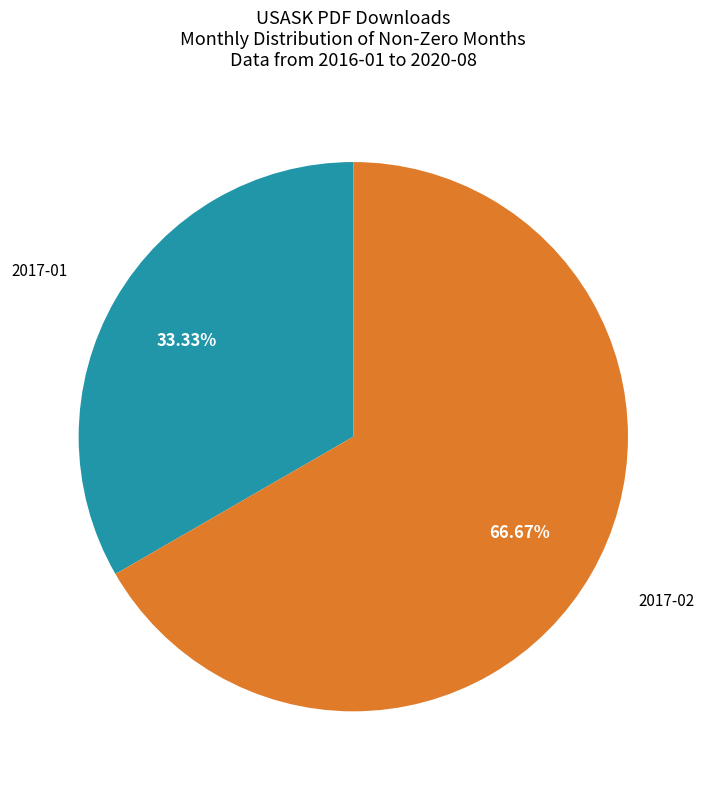

Is there any slice that represents more than half of the pie?

Yes